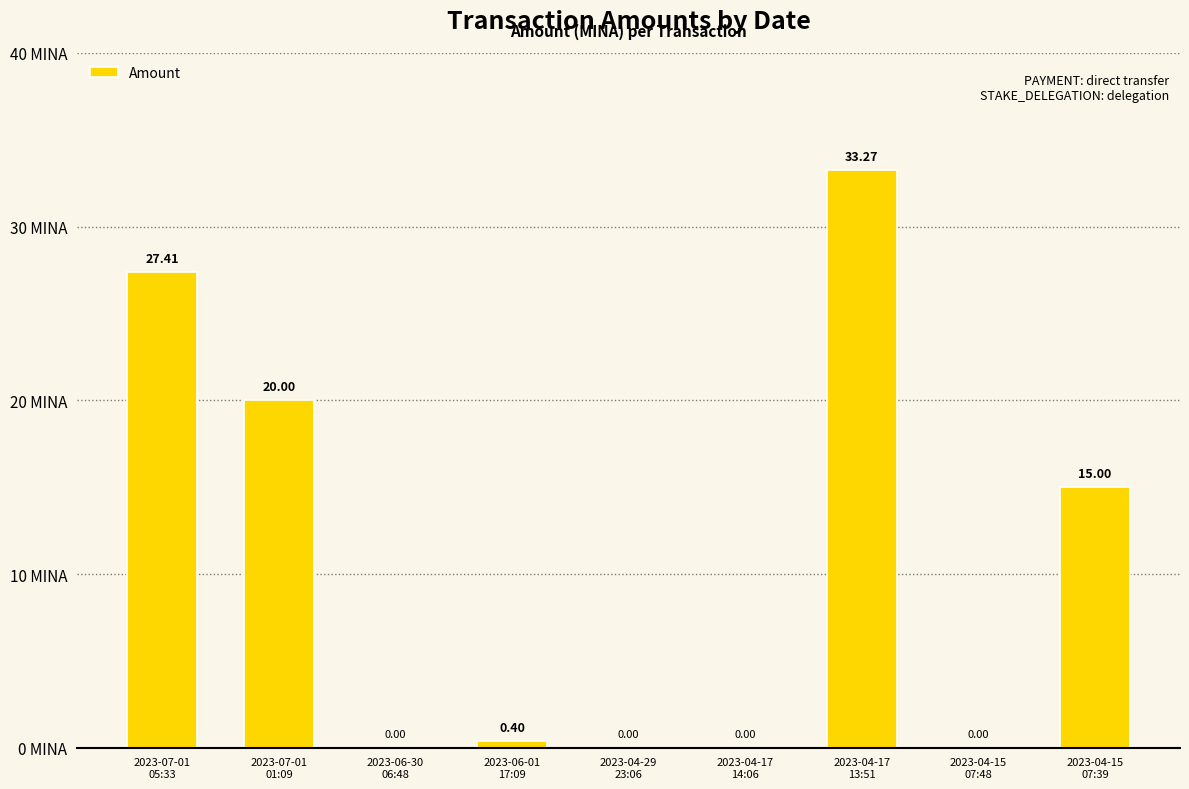

Reading left to right, extract all data points from this chart.

2023-07-01
05:33=27.4	2023-07-01
01:09=20.0	2023-06-30
06:48=0.0	2023-06-01
17:09=0.4	2023-04-29
23:06=0.0	2023-04-17
14:06=0.0	2023-04-17
13:51=33.3	2023-04-15
07:48=0.0	2023-04-15
07:39=15.0